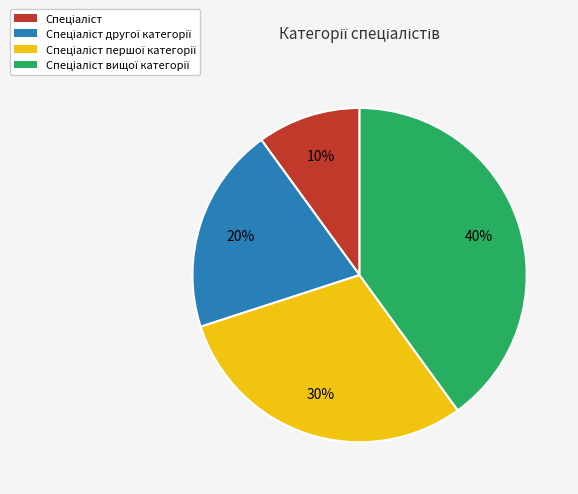

Is there any slice that represents more than half of the pie?

No